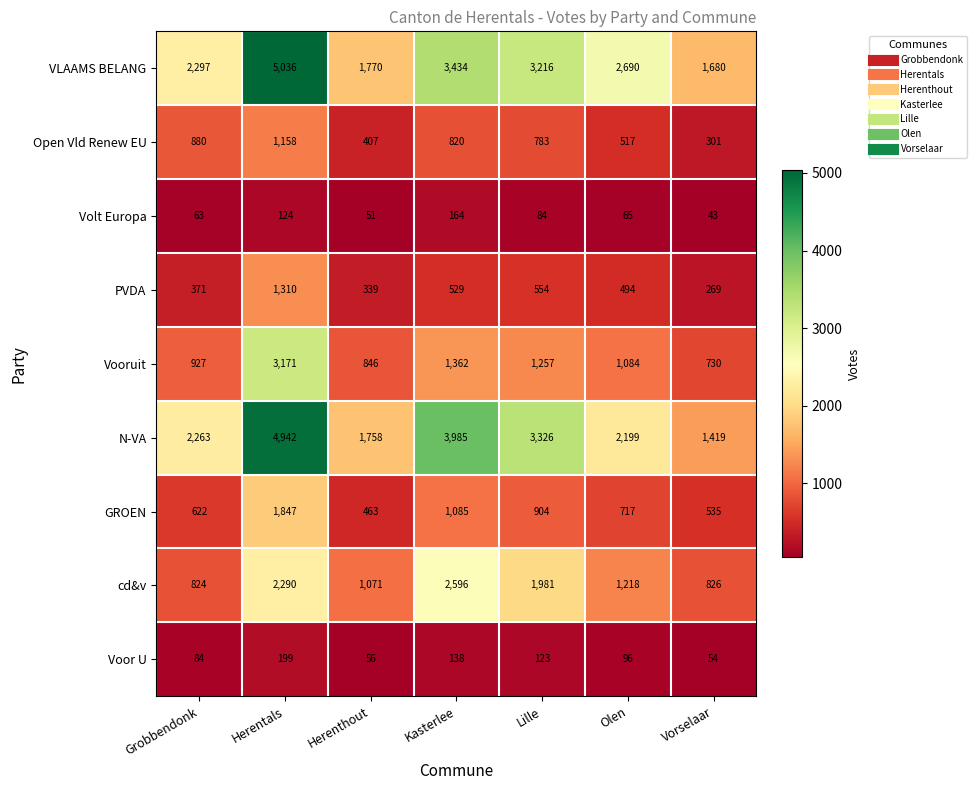

What is the spread (max minus min) of values at Olen?

2625